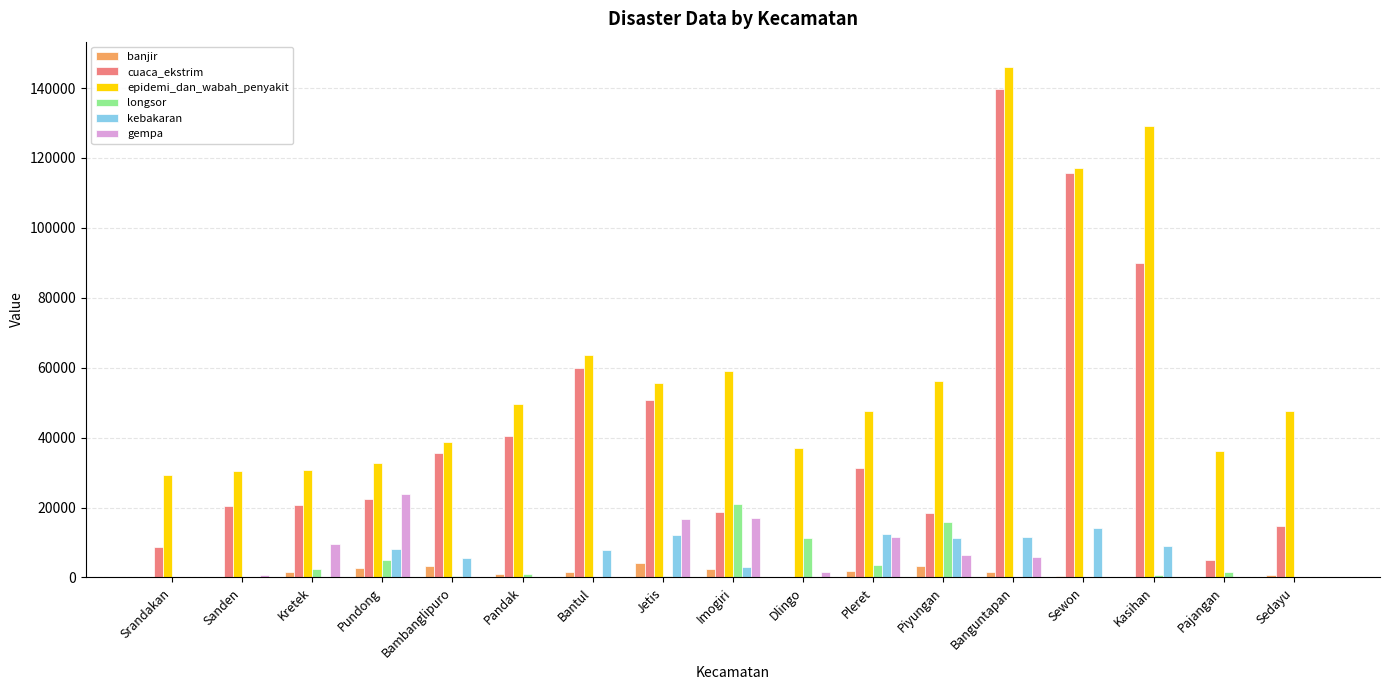

What is the maximum value shown in the chart?

145956